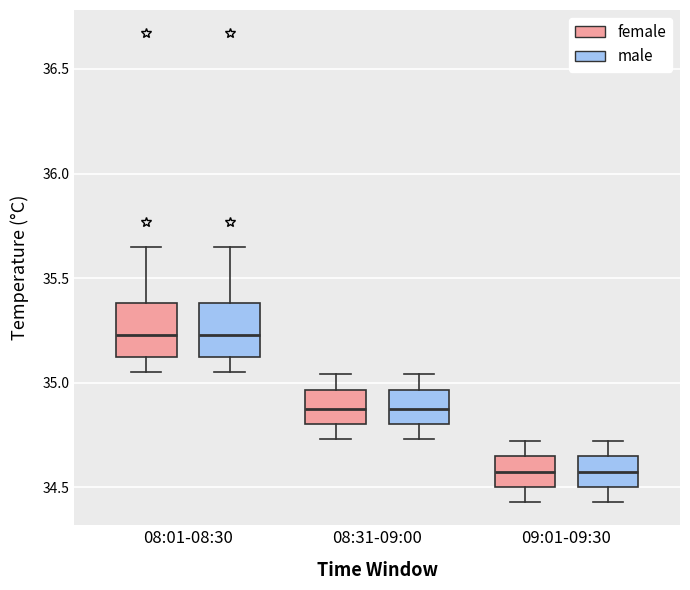

Reading left to right, read every box against the y-axis: the position of its median line, the range the box covers, and the ends of its whiskers. The values are not printed on the chart, so give them approximately, as read against the axis.

08:01-08:30 (female): median 35.25, box 35.10 to 35.40, whiskers 35.05 to 35.65
08:01-08:30 (male): median 35.25, box 35.10 to 35.40, whiskers 35.05 to 35.65
08:31-09:00 (female): median 34.90, box 34.80 to 34.95, whiskers 34.75 to 35.05
08:31-09:00 (male): median 34.90, box 34.80 to 34.95, whiskers 34.75 to 35.05
09:01-09:30 (female): median 34.60, box 34.50 to 34.65, whiskers 34.45 to 34.70
09:01-09:30 (male): median 34.60, box 34.50 to 34.65, whiskers 34.45 to 34.70